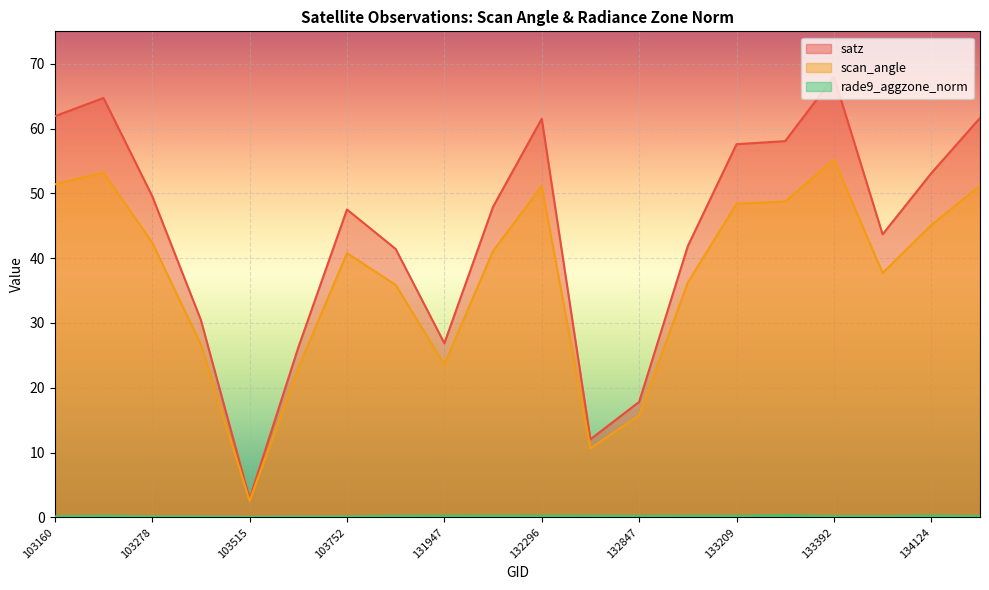

How many rade9_aggzone_norm values are between 0 and 1?

20